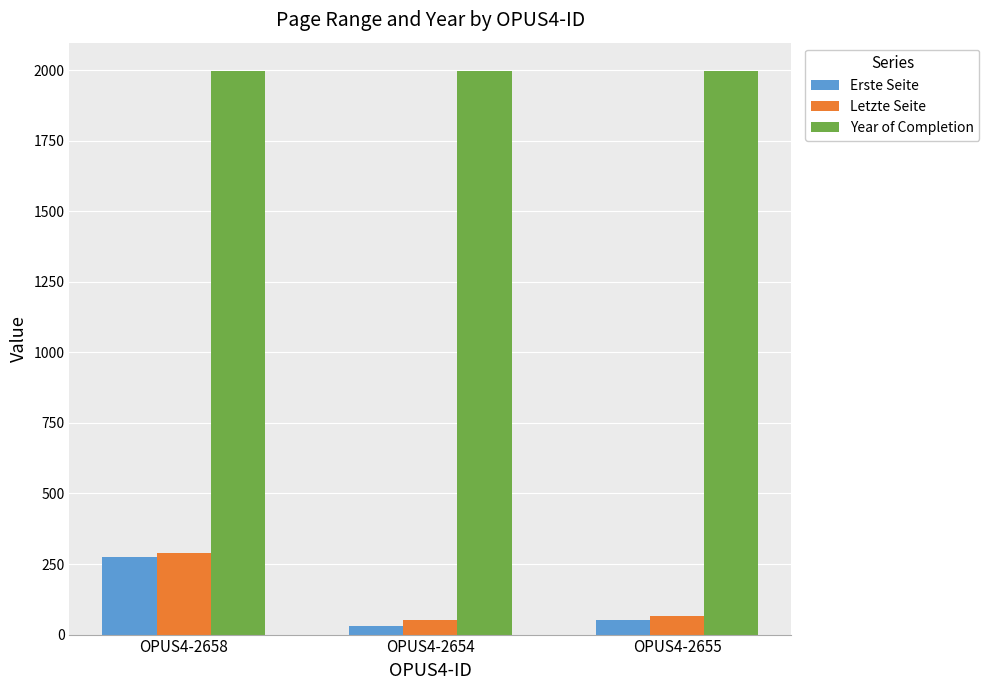

At which category is the sum across all series the highest?

OPUS4-2658